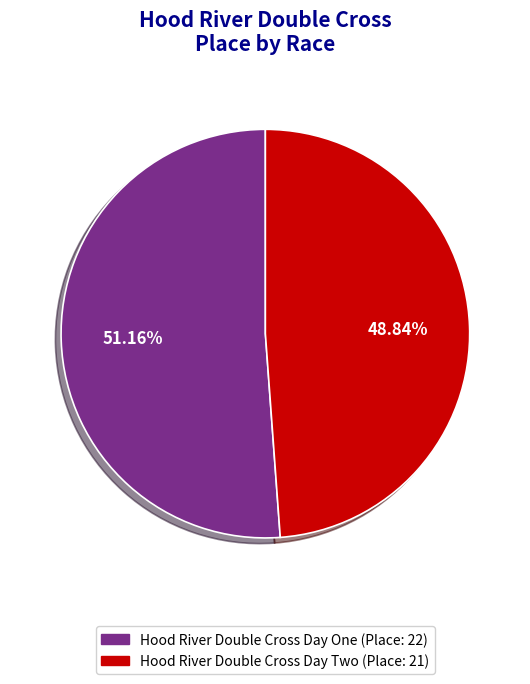

What is the largest slice in the pie chart?

Hood River Double Cross Day One